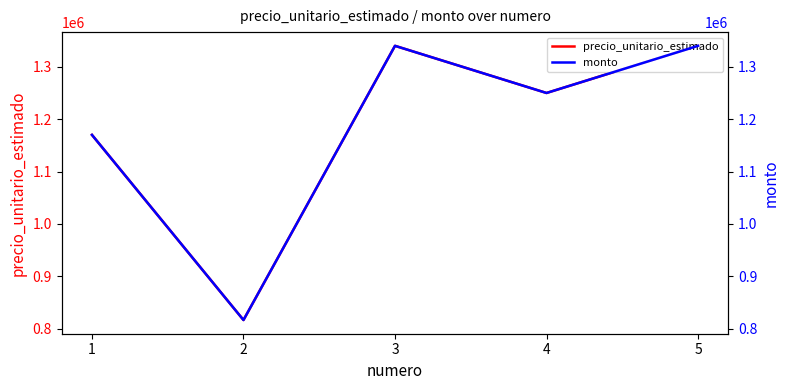

Does the chart display data point markers on the line(s)?

No